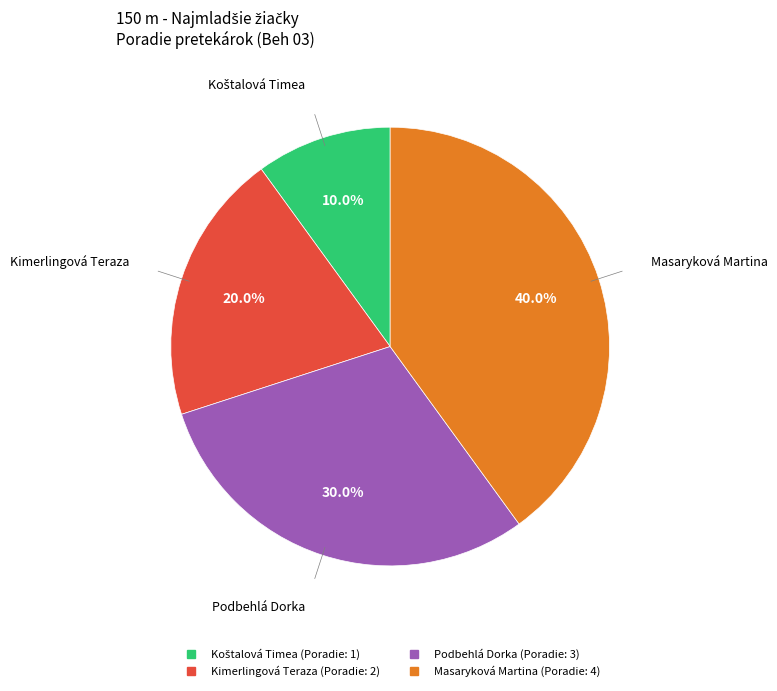

What is the largest slice in the pie chart?

Masaryková Martina